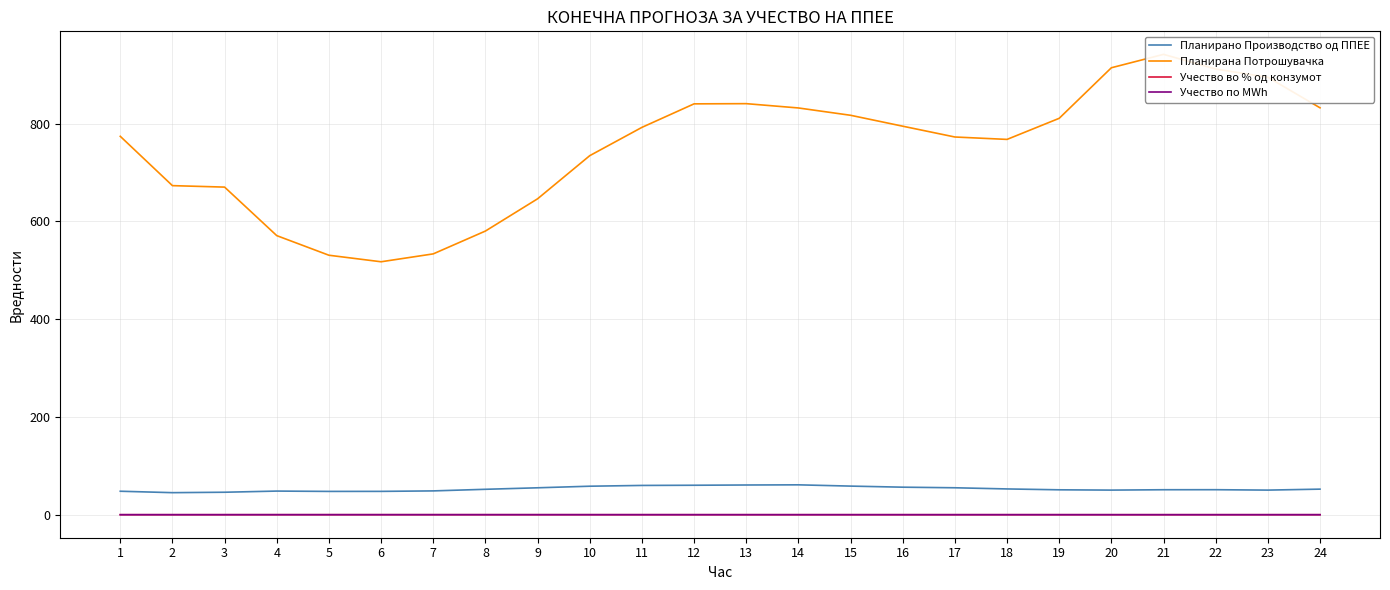

True or false: Планирано Производство од ППЕЕ and Планирана Потрошувачка intersect in this chart.

False